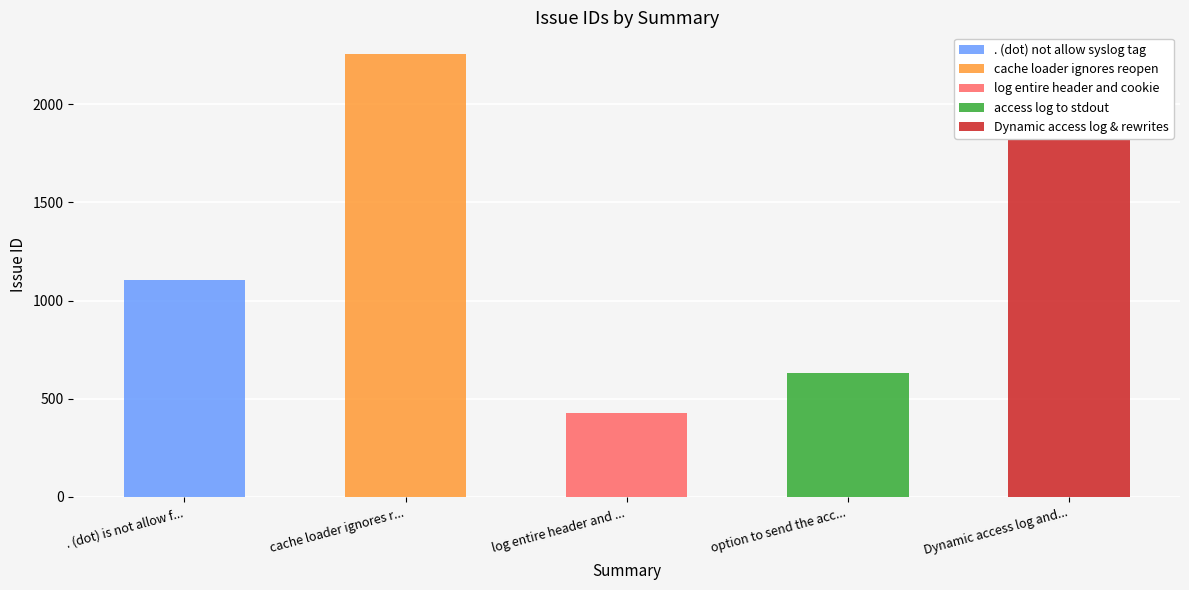

List the labels in order of value, smallest first.

log entire header and cookie, option to send the access log to stdout, . (dot) is not allow for syslog tag, Dynamic access log and rewrites, cache loader ignores reopen signal